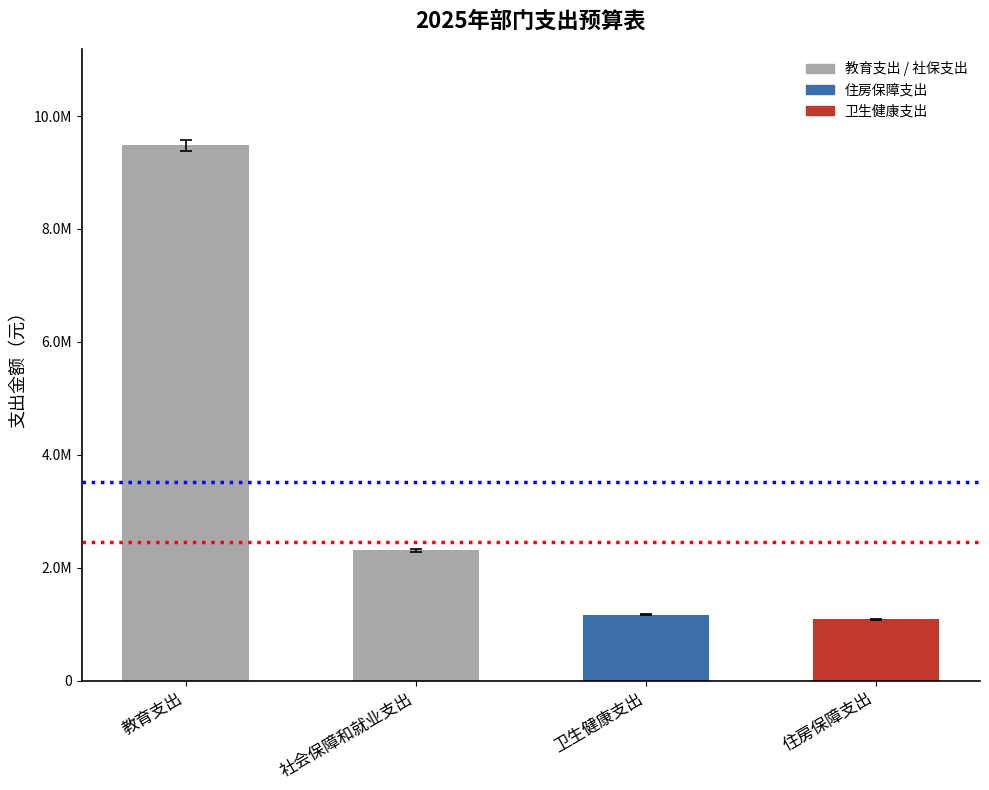

Reading left to right, what are all the values shown in this chart?

9483273.2	2307591.2	1170855.3	1085721.1